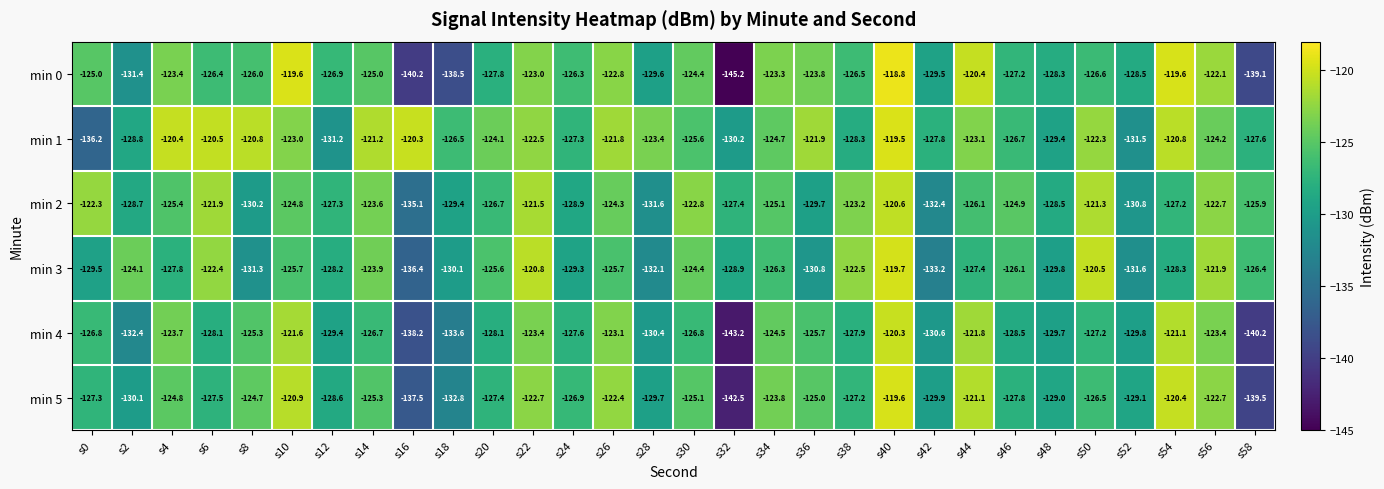

Is it true that min 1 equals -164.1 at s14?

False